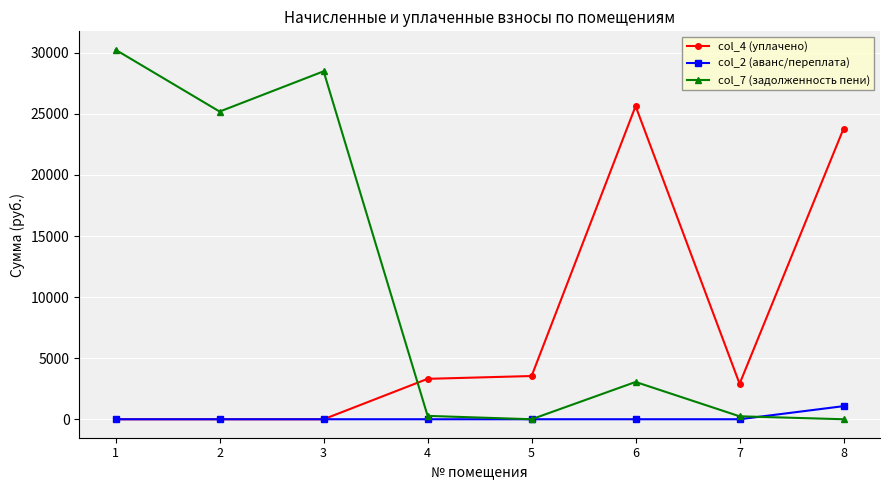

What is the total value across all series at 2?

25192.1